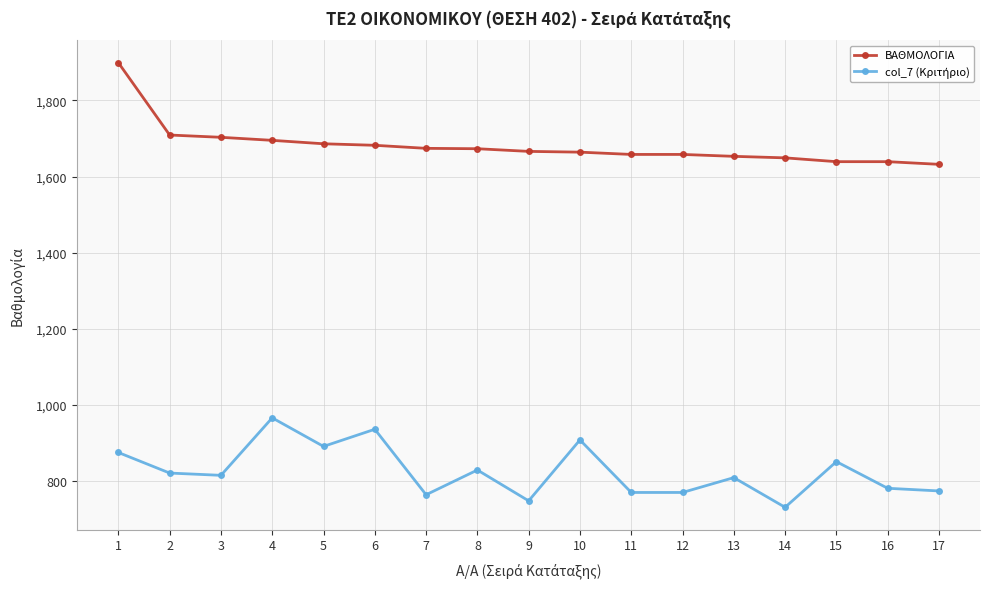

Which series has the largest total across all categories?

ΒΑΘΜΟΛΟΓΙΑ